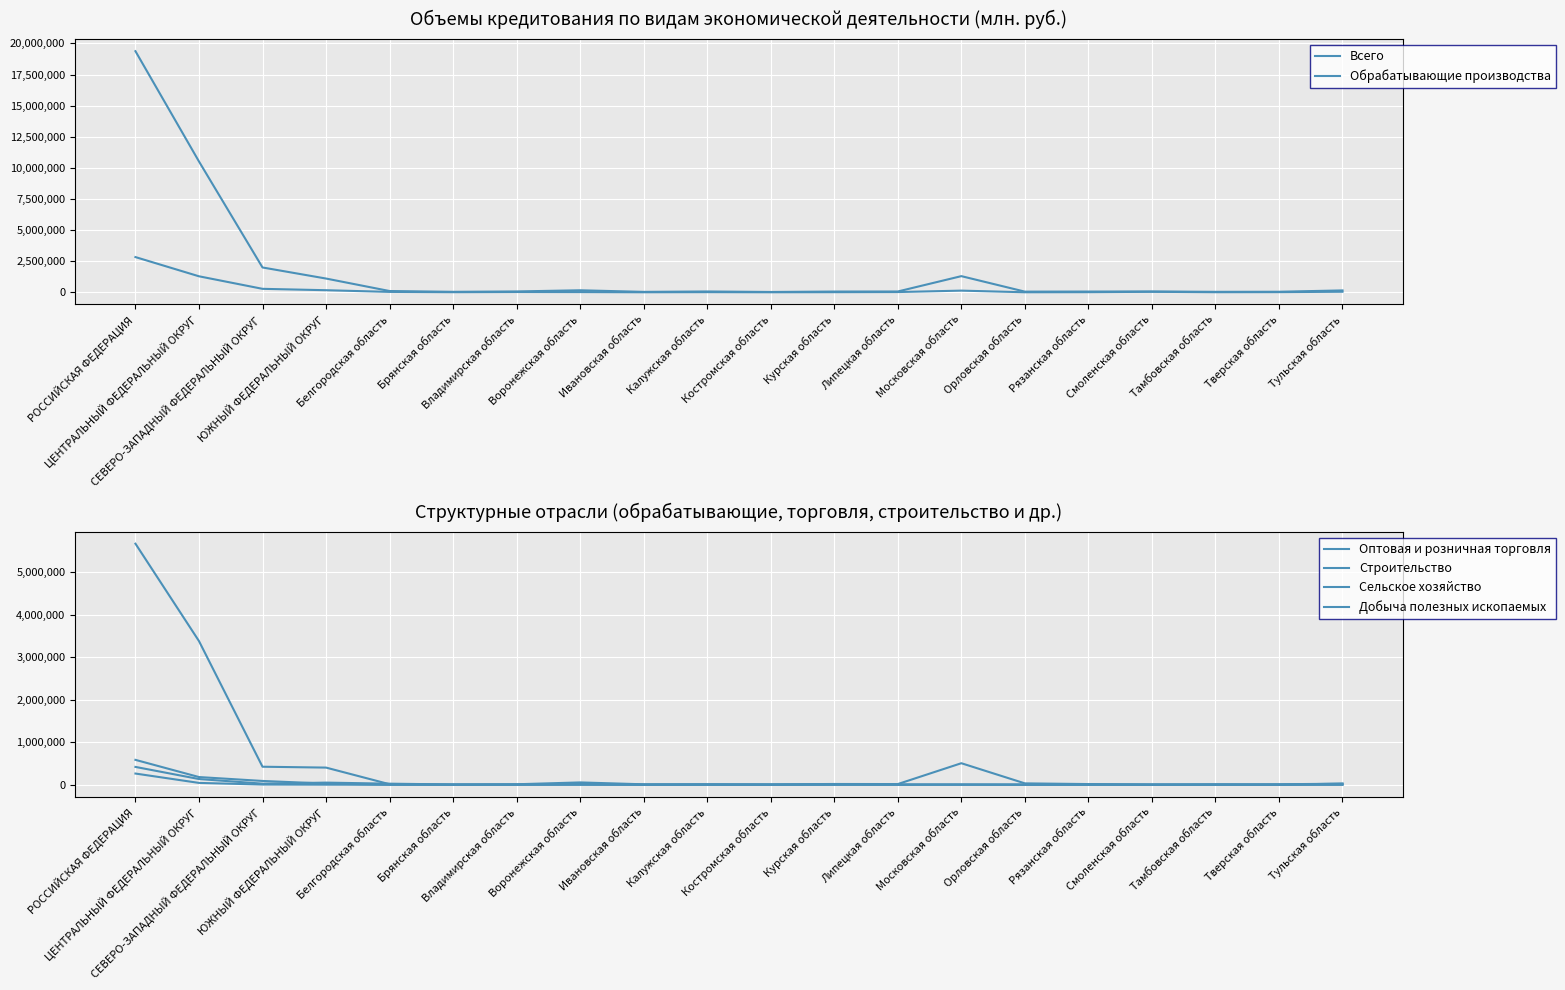

True or false: Сельское хозяйство has more than 0 points higher than both neighbors.

True